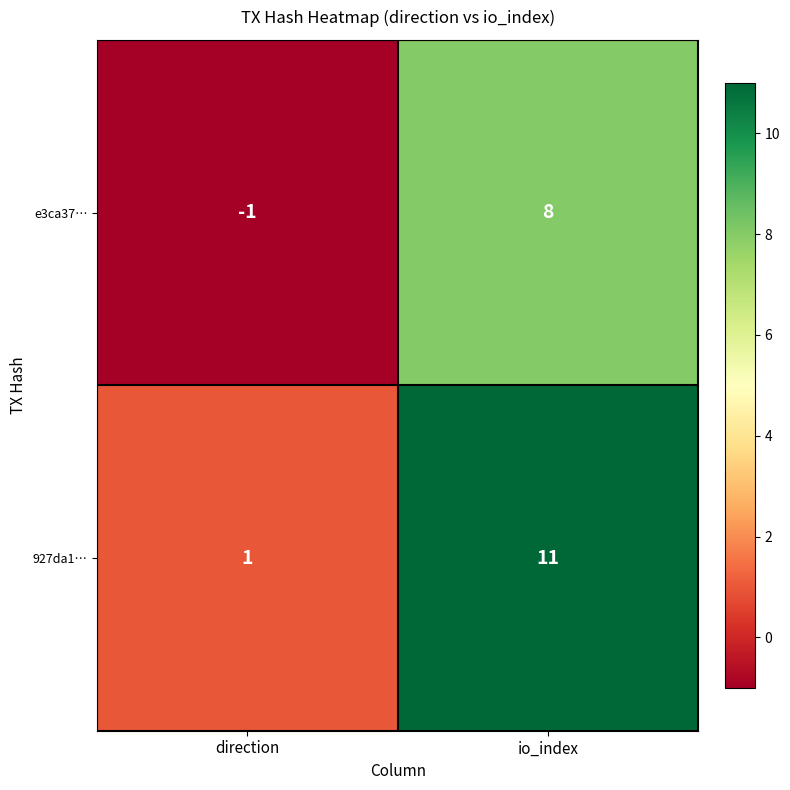

Is it true that 927da1… equals 11 at io_index?

True